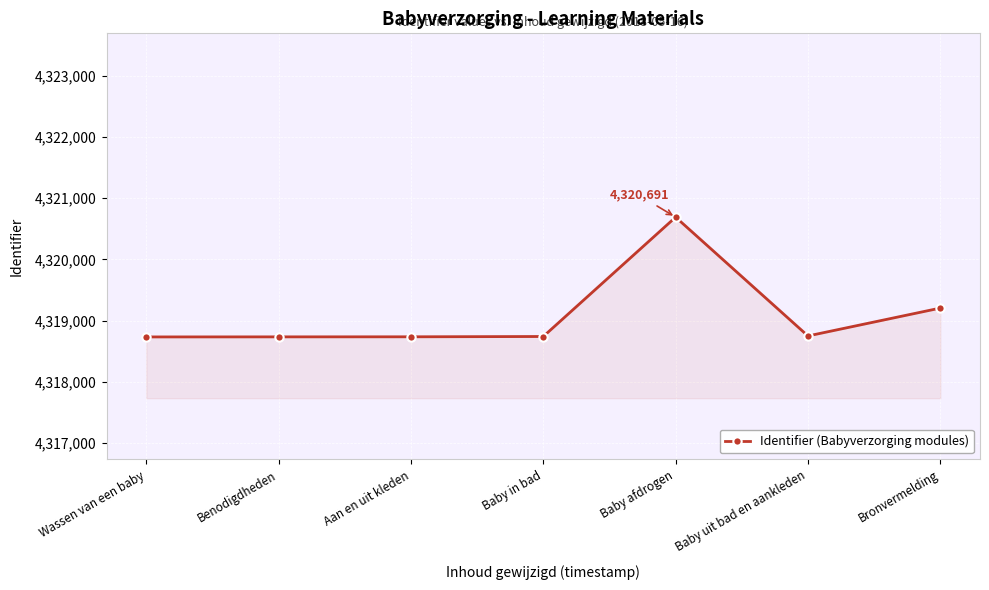

What is the label of the 3rd point from the right?

Baby afdrogen